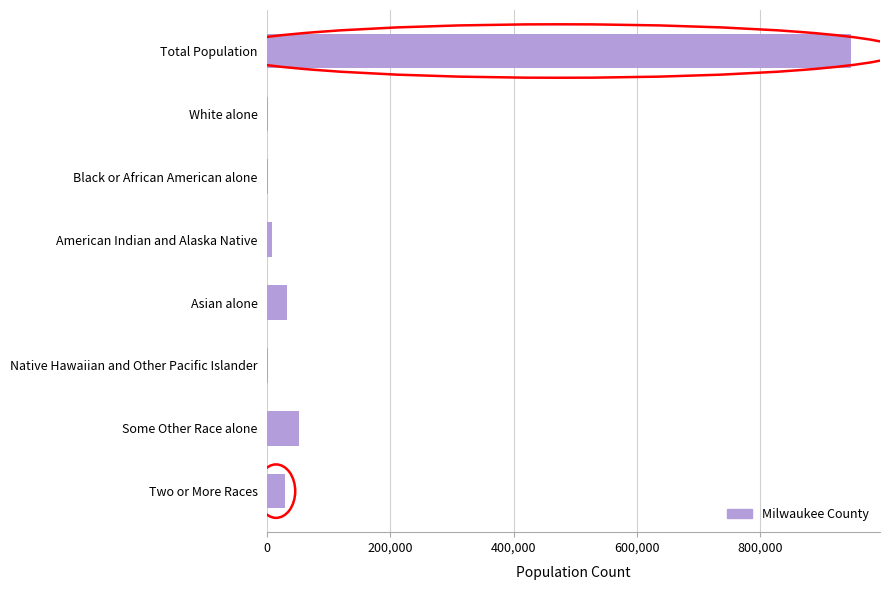

What is the sum of all values?

1069173